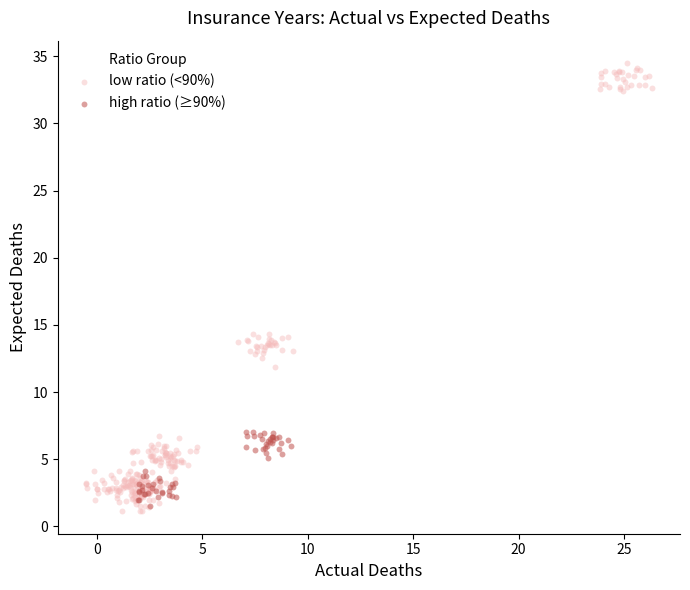

Which series contains the highest Y value?

low ratio (<90%)